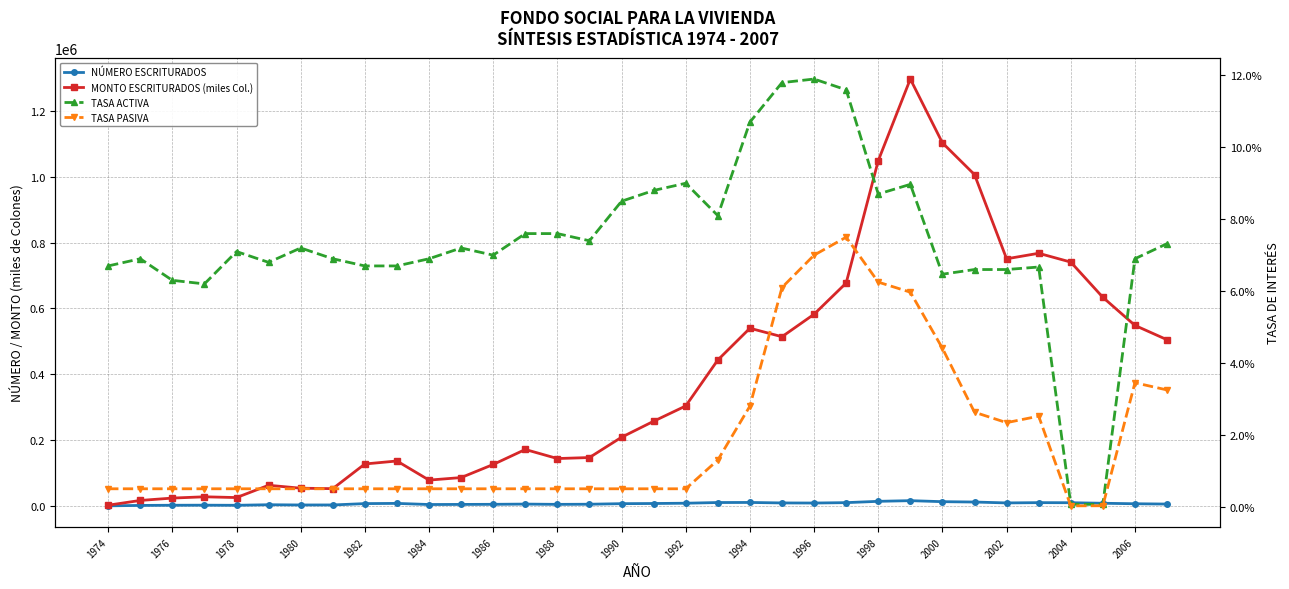

True or false: TASA ACTIVA has more than 0 interior local peaks.

True